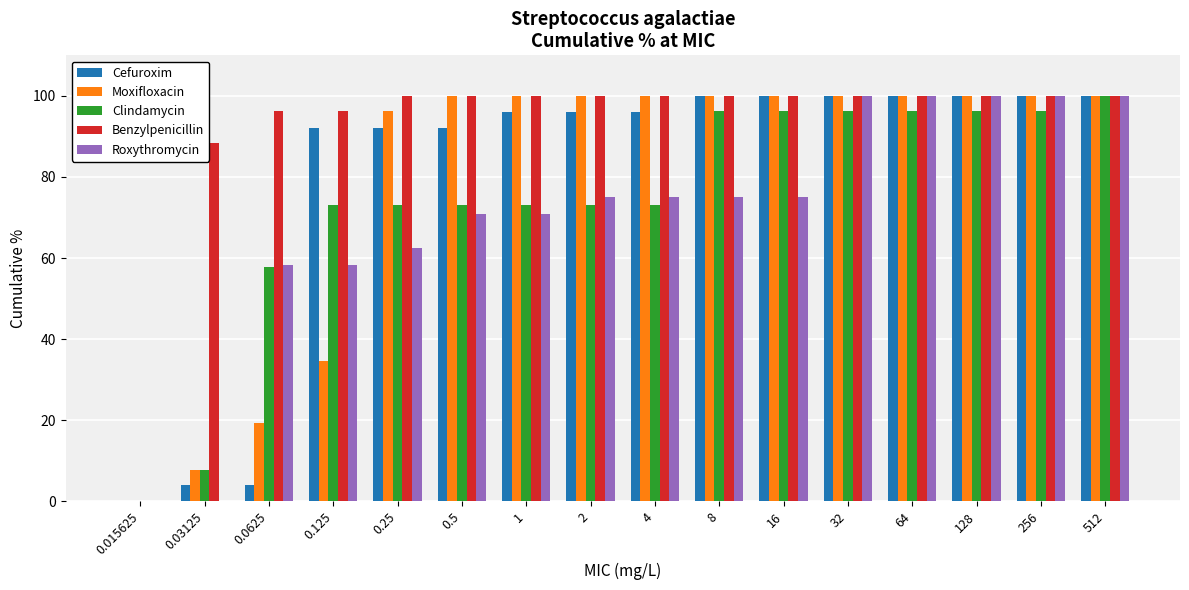

The value of Roxythromycin at 128 is 140.7. True or false?

False